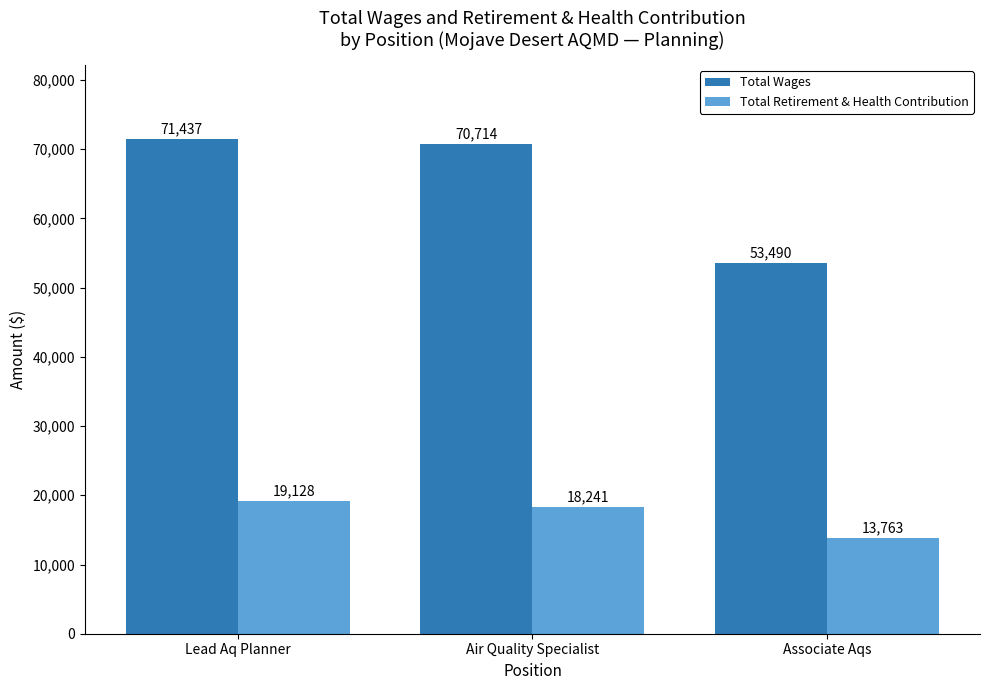

Which category has the lowest value in the Total Wages series?

Associate Aqs